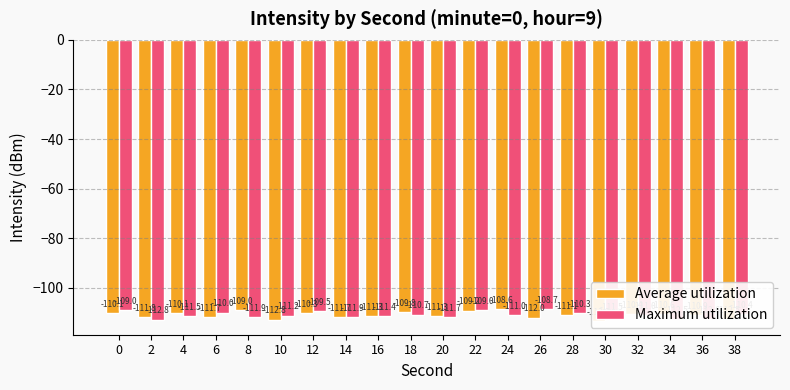

What is the greatest value displayed?

-108.6